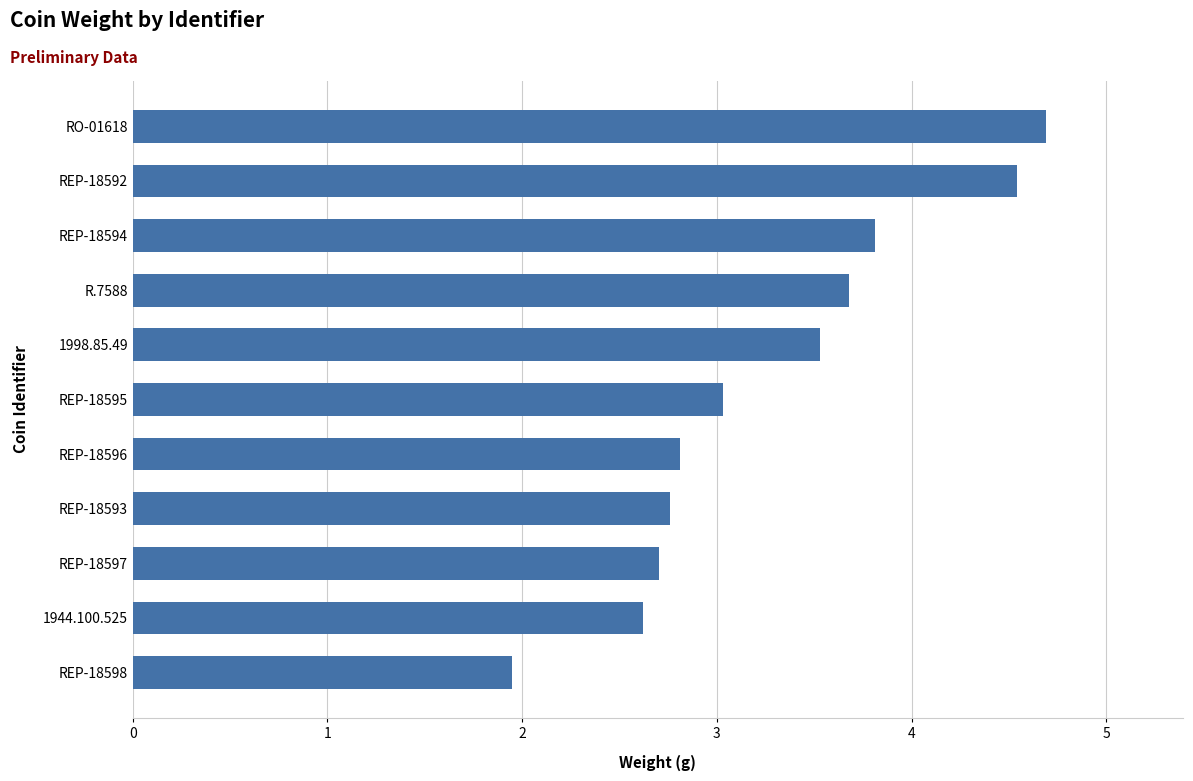

What is the average value?

3.3